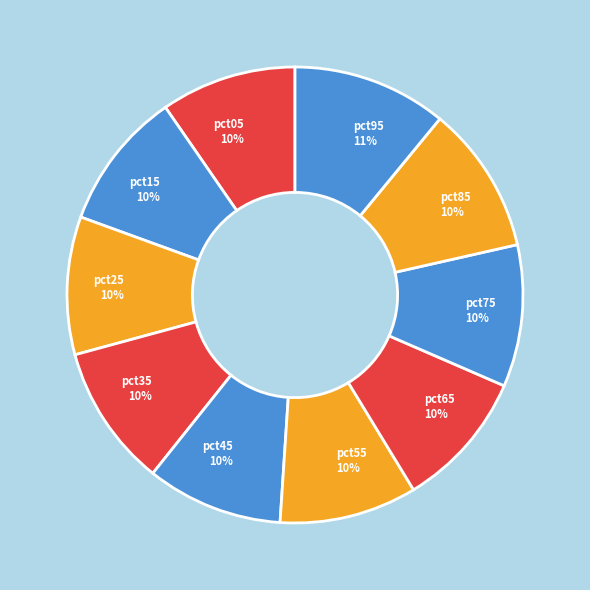

Approximately how many times larger is the value at pct75 10% compared to pct85 10%?

1.0